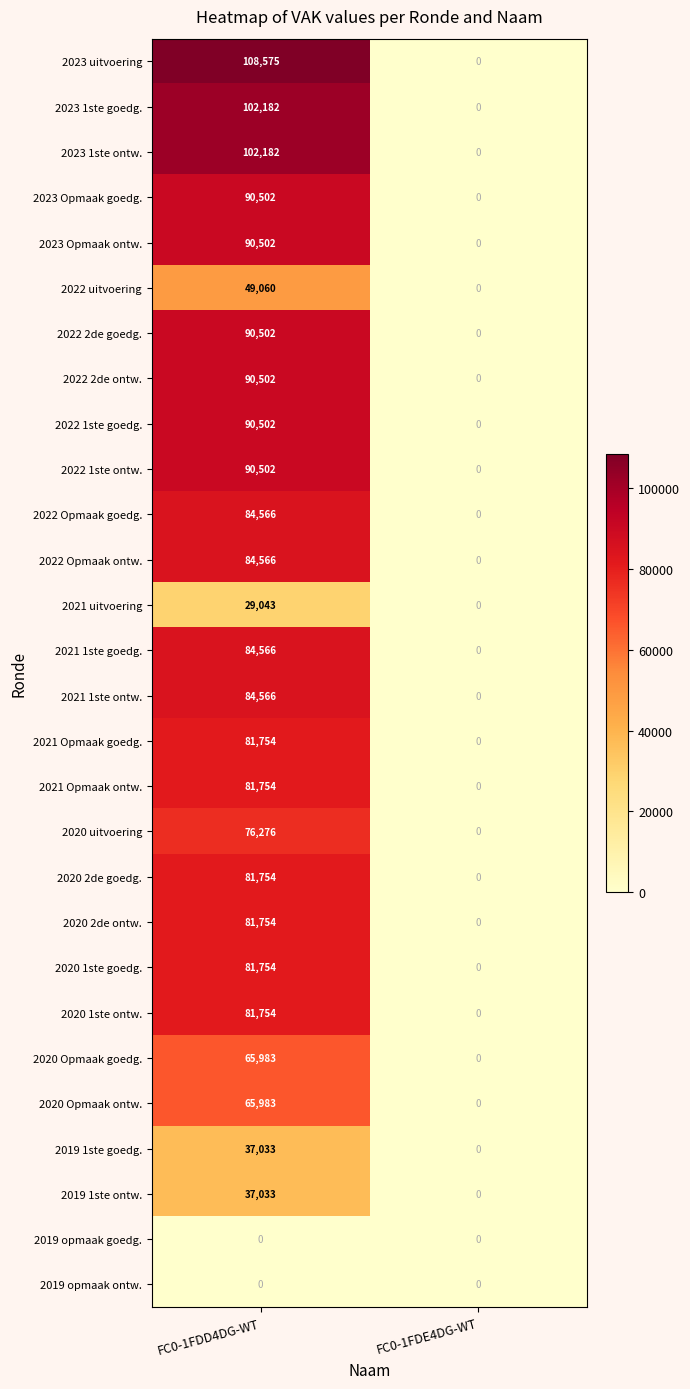

The value of 2020 uitvoering at FC0-1FDD4DG-WT is 76276. True or false?

True